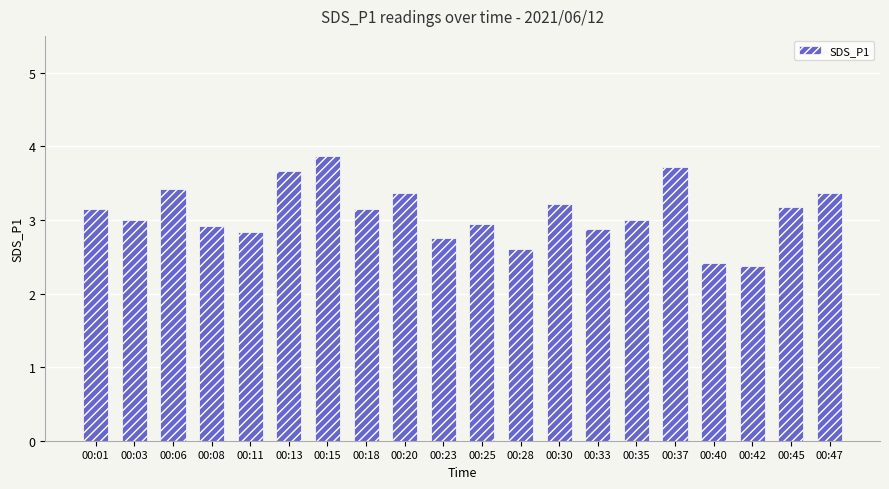

The chart shows a value of 0.8 at 00:45. True or false?

False